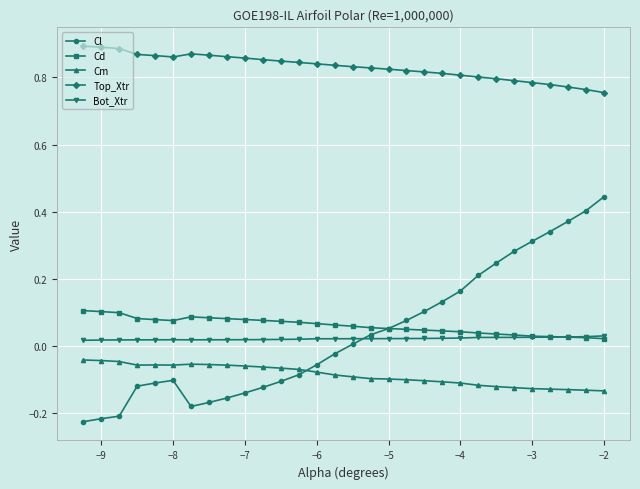

Which series has the largest total across all categories?

Top_Xtr